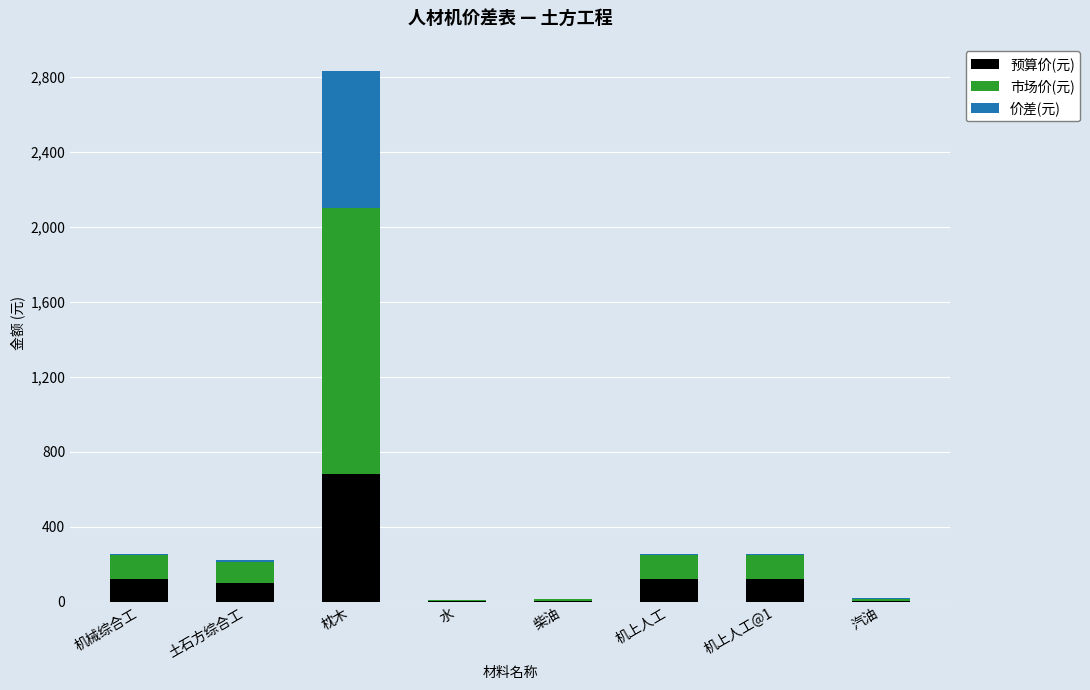

How many bars are there in total?

24